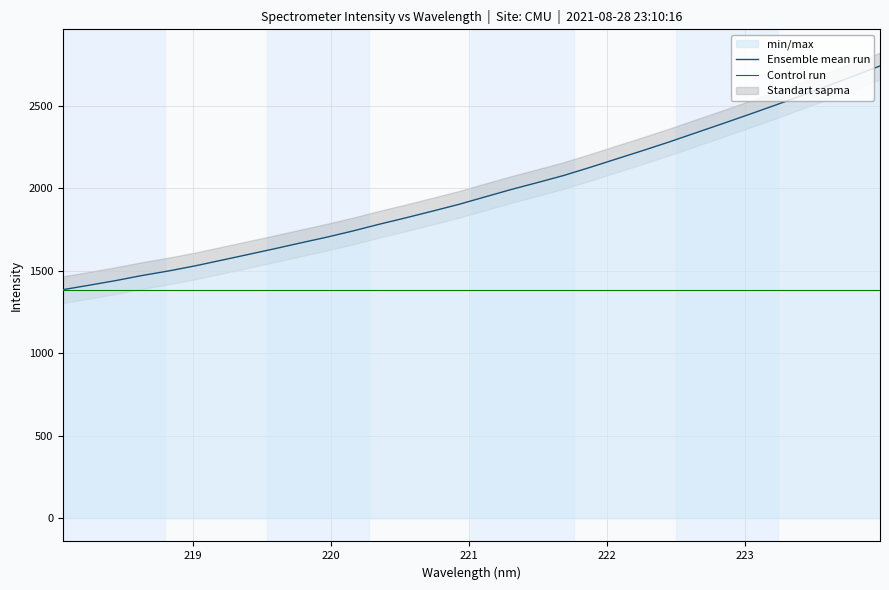

What is the minimum value for Ensemble mean run?

1384.5